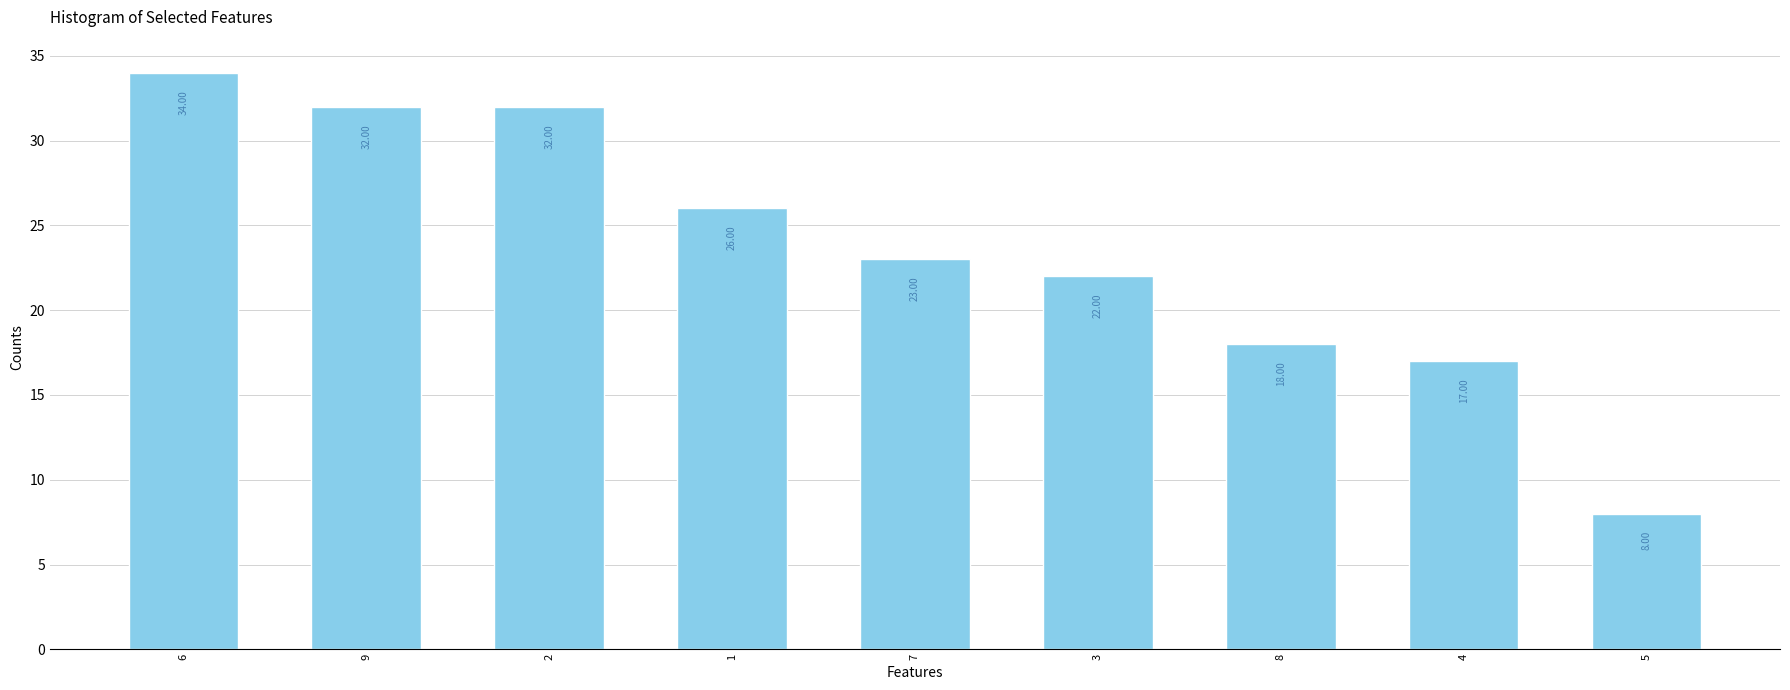

What is the difference between the maximum and minimum values?

26